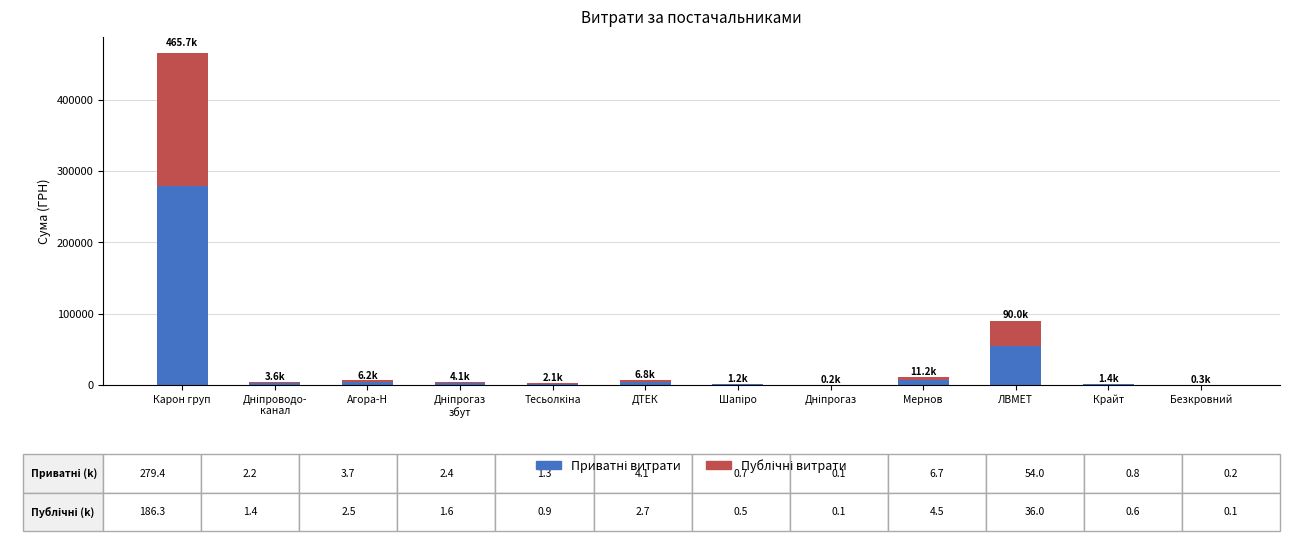

At which category is the sum across all series the highest?

Карон груп